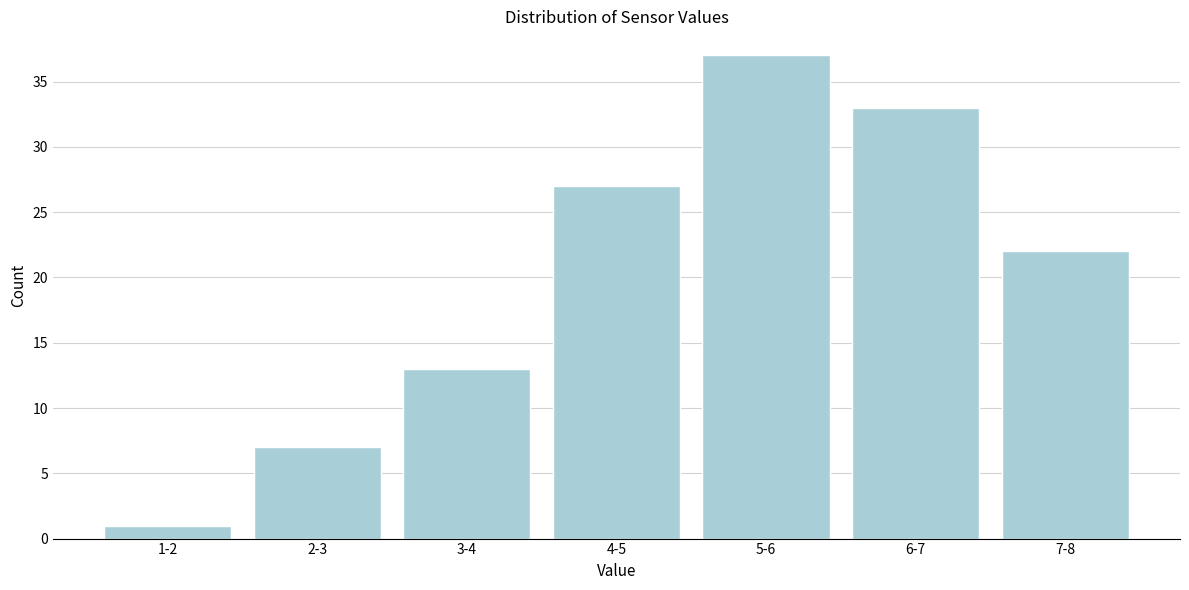

Reading right to left, extract all data points from this chart.

7-8=22	6-7=33	5-6=37	4-5=27	3-4=13	2-3=7	1-2=1